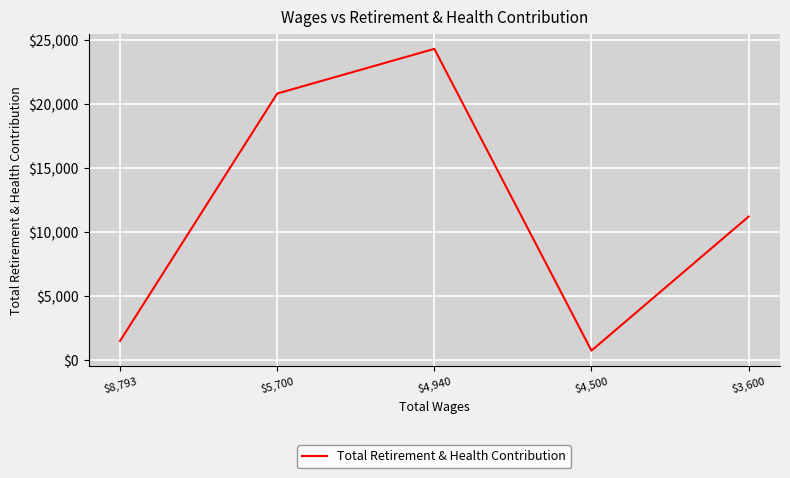

Is it true that the value at $3,600 is 6016?

False